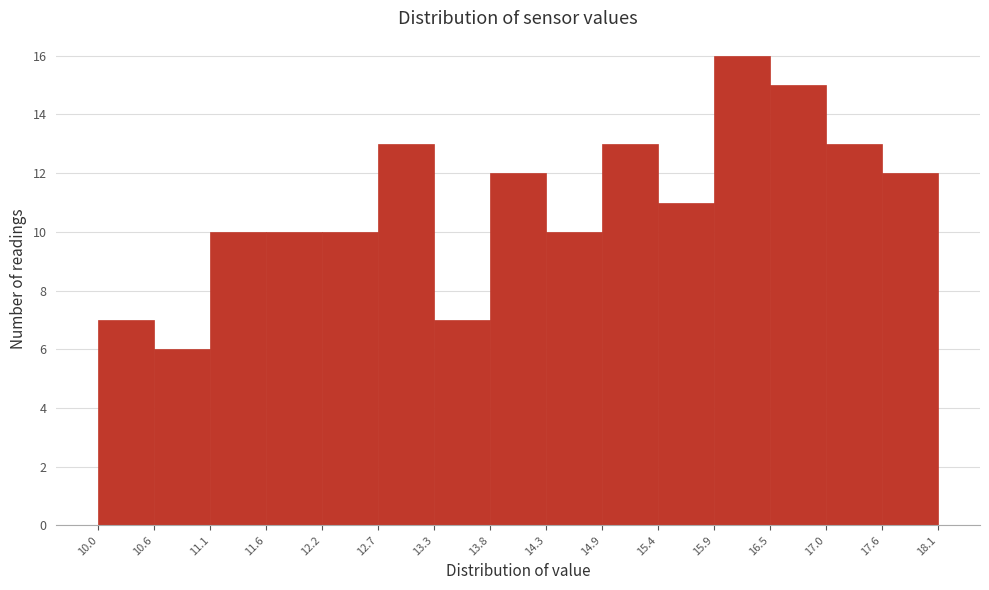

Which range on the x-axis has the tallest bar?

15.9 to 16.5